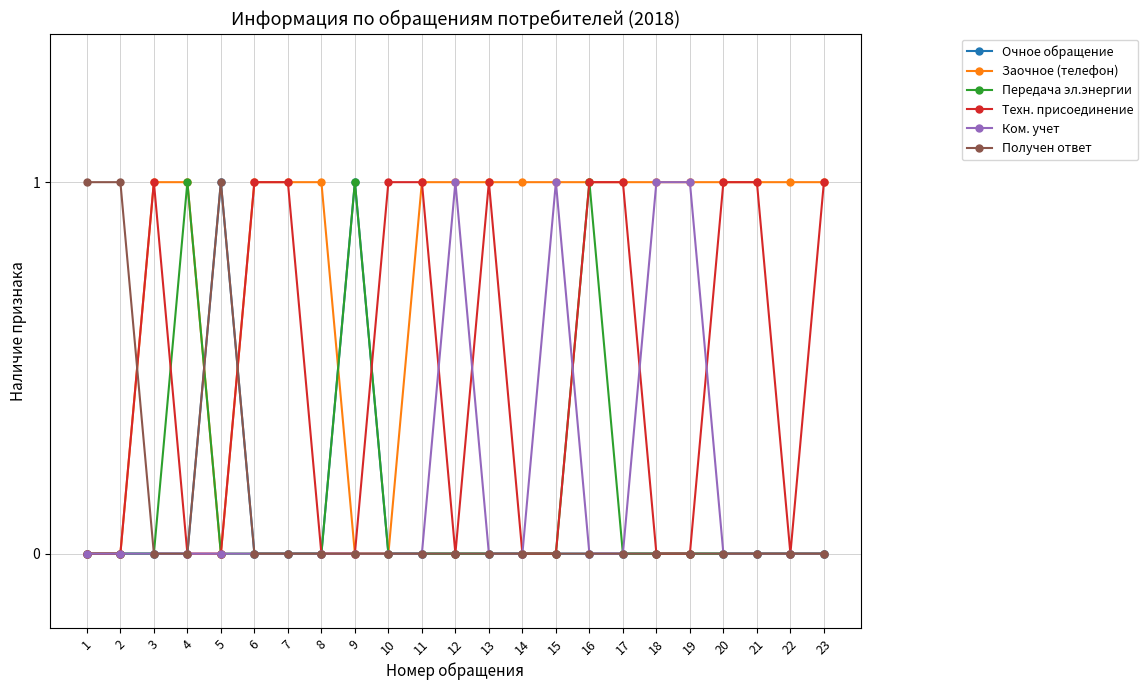

True or false: Передача эл.энергии has more than 1 interior local peaks.

True